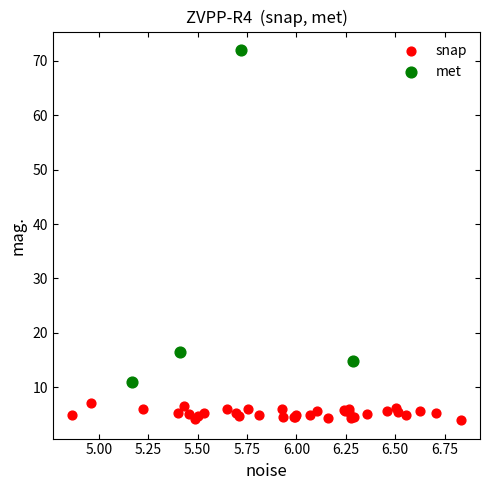

Which series contains the highest Y value?

met